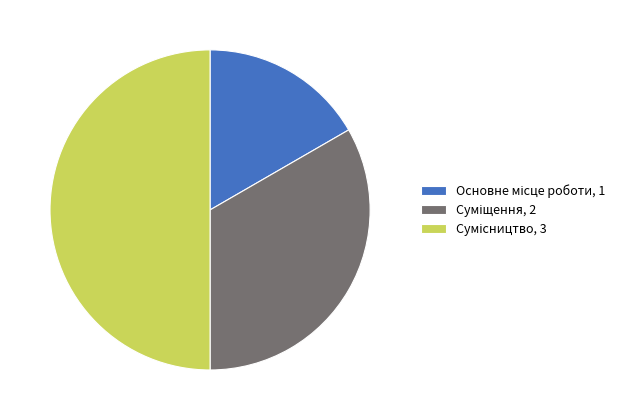

How many slices are in this pie chart?

3